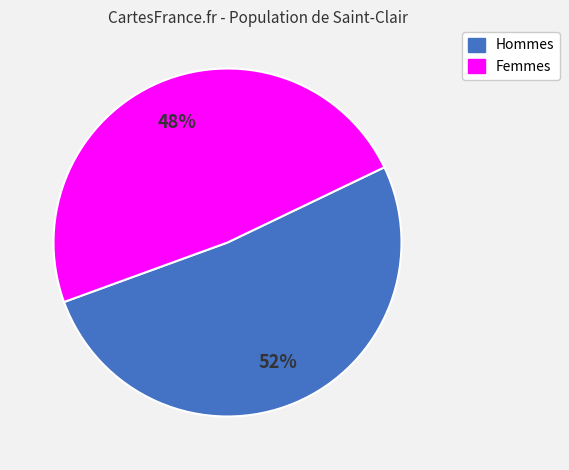

To the nearest percent, what portion does Hommes represent?

52%